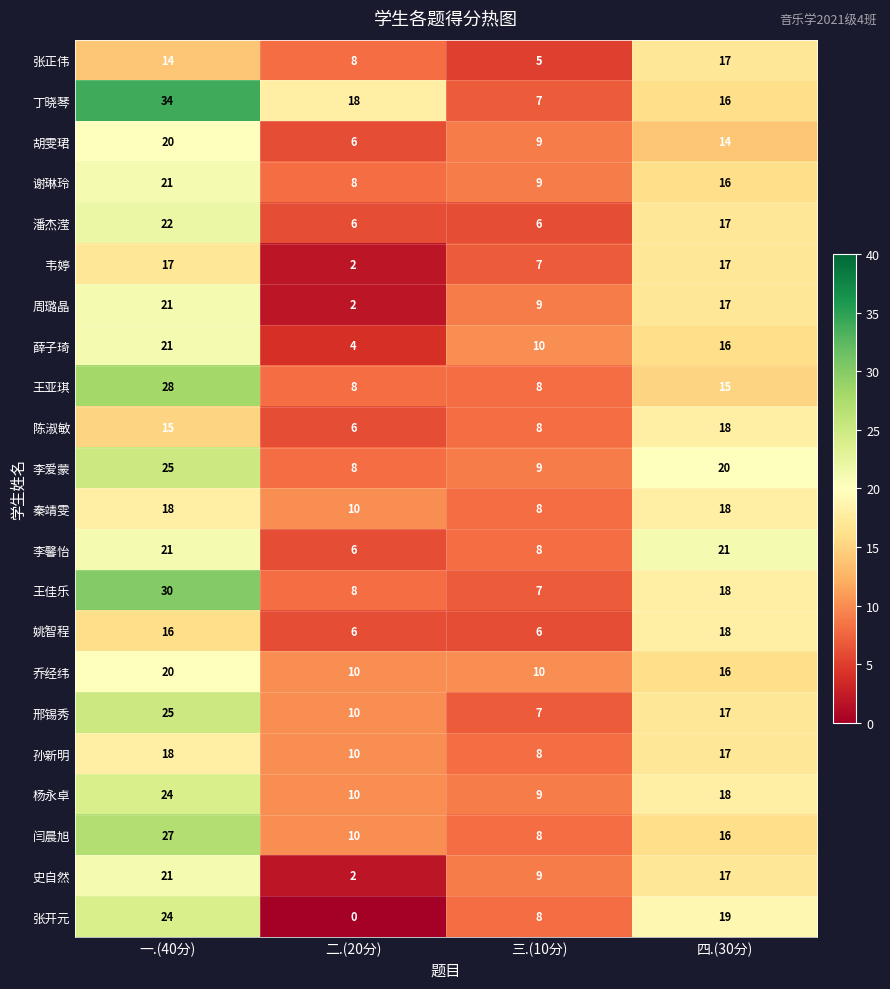

What is the difference between the 杨永卓 values at 四.(30分) and 三.(10分)?

9